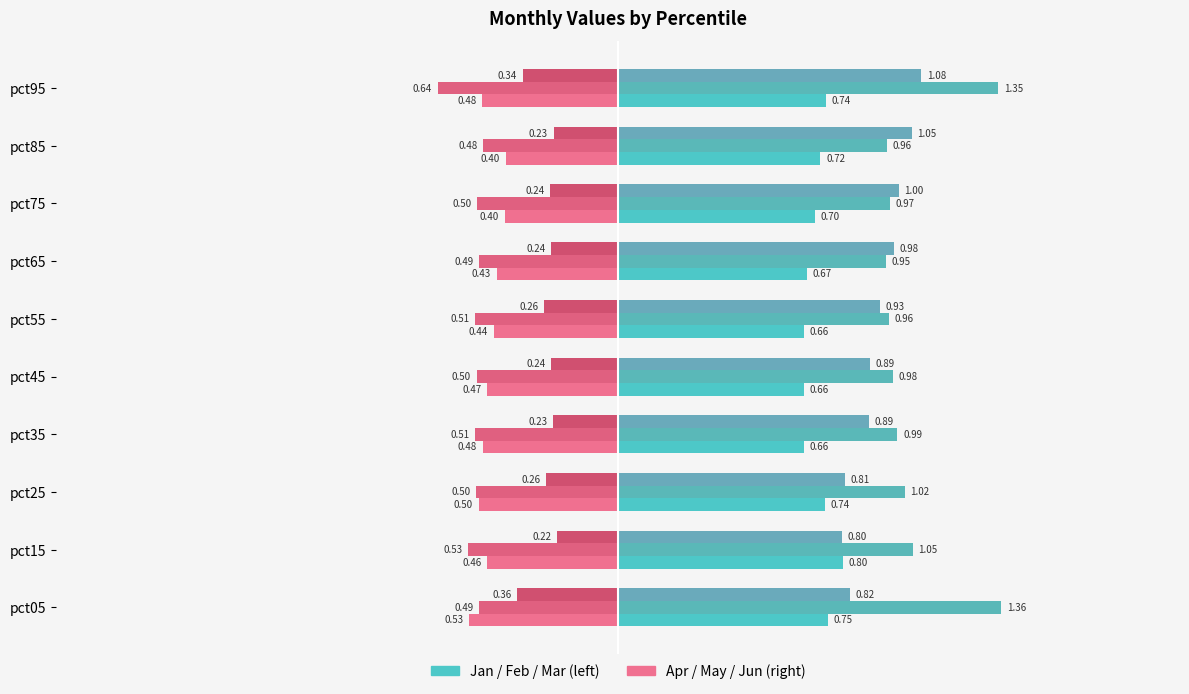

How many series are shown in this chart?

6